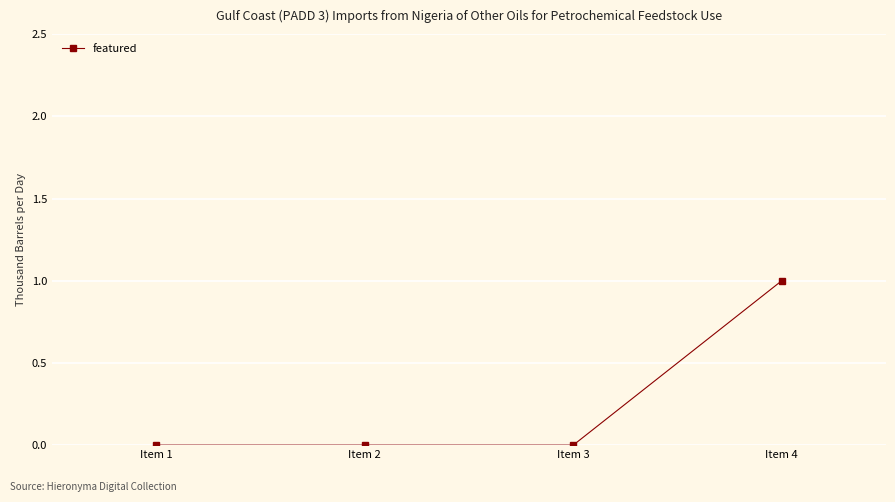

Which category has the highest value across all series?

Item 4